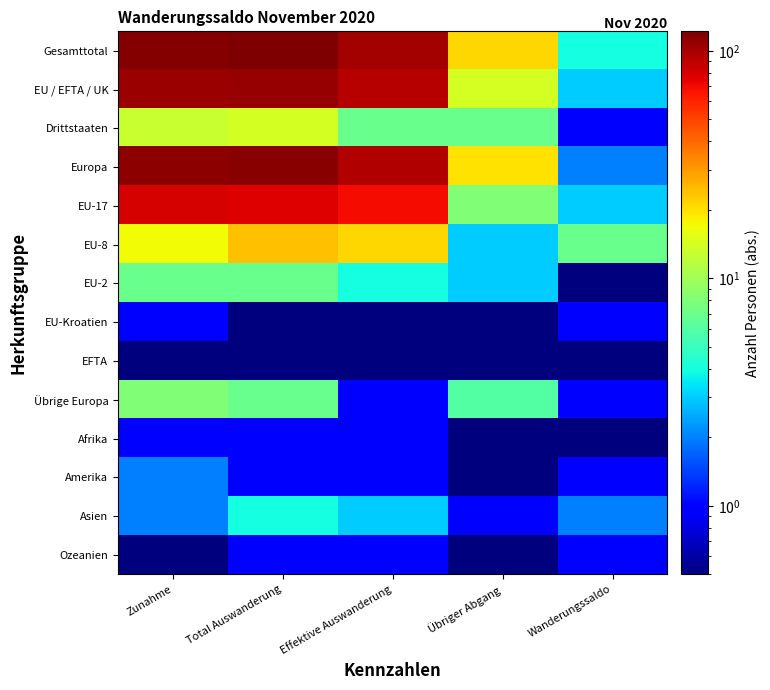

Reading left to right, list all the values displayed in this chart.

Gesamttotal: Zunahme=118.0	Total Auswanderung=122.0	Effektive Auswanderung=101.0	Übriger Abgang=21.0	Wanderungssaldo=4.0
EU / EFTA / UK: Zunahme=105.0	Total Auswanderung=108.0	Effektive Auswanderung=94.0	Übriger Abgang=14.0	Wanderungssaldo=3.0
Drittstaaten: Zunahme=13.0	Total Auswanderung=14.0	Effektive Auswanderung=7.0	Übriger Abgang=7.0	Wanderungssaldo=1.0
Europa: Zunahme=113.0	Total Auswanderung=115.0	Effektive Auswanderung=95.0	Übriger Abgang=20.0	Wanderungssaldo=2.0
EU-17: Zunahme=80.0	Total Auswanderung=77.0	Effektive Auswanderung=69.0	Übriger Abgang=8.0	Wanderungssaldo=3.0
EU-8: Zunahme=17.0	Total Auswanderung=24.0	Effektive Auswanderung=21.0	Übriger Abgang=3.0	Wanderungssaldo=7.0
EU-2: Zunahme=7.0	Total Auswanderung=7.0	Effektive Auswanderung=4.0	Übriger Abgang=3.0	Wanderungssaldo=0.5
EU-Kroatien: Zunahme=1.0	Total Auswanderung=0.5	Effektive Auswanderung=0.5	Übriger Abgang=0.5	Wanderungssaldo=1.0
EFTA: Zunahme=0.5	Total Auswanderung=0.5	Effektive Auswanderung=0.5	Übriger Abgang=0.5	Wanderungssaldo=0.5
Übrige Europa: Zunahme=8.0	Total Auswanderung=7.0	Effektive Auswanderung=1.0	Übriger Abgang=6.0	Wanderungssaldo=1.0
Afrika: Zunahme=1.0	Total Auswanderung=1.0	Effektive Auswanderung=1.0	Übriger Abgang=0.5	Wanderungssaldo=0.5
Amerika: Zunahme=2.0	Total Auswanderung=1.0	Effektive Auswanderung=1.0	Übriger Abgang=0.5	Wanderungssaldo=1.0
Asien: Zunahme=2.0	Total Auswanderung=4.0	Effektive Auswanderung=3.0	Übriger Abgang=1.0	Wanderungssaldo=2.0
Ozeanien: Zunahme=0.5	Total Auswanderung=1.0	Effektive Auswanderung=1.0	Übriger Abgang=0.5	Wanderungssaldo=1.0